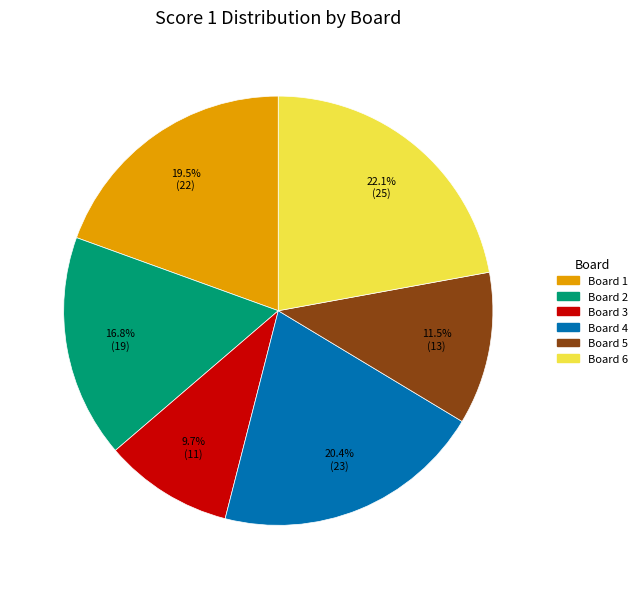

Is there any slice that represents more than half of the pie?

No